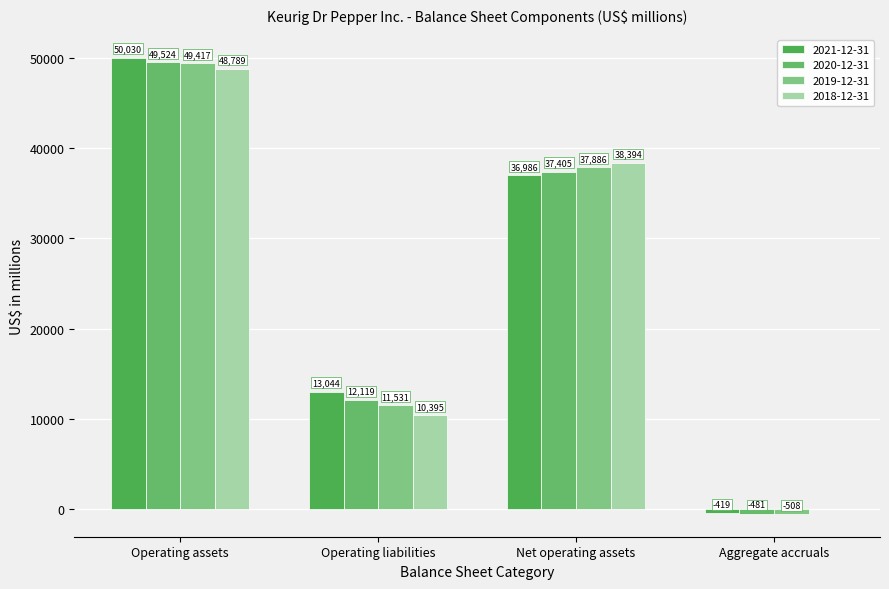

What is the difference between the highest and lowest values at Net operating assets?

1408